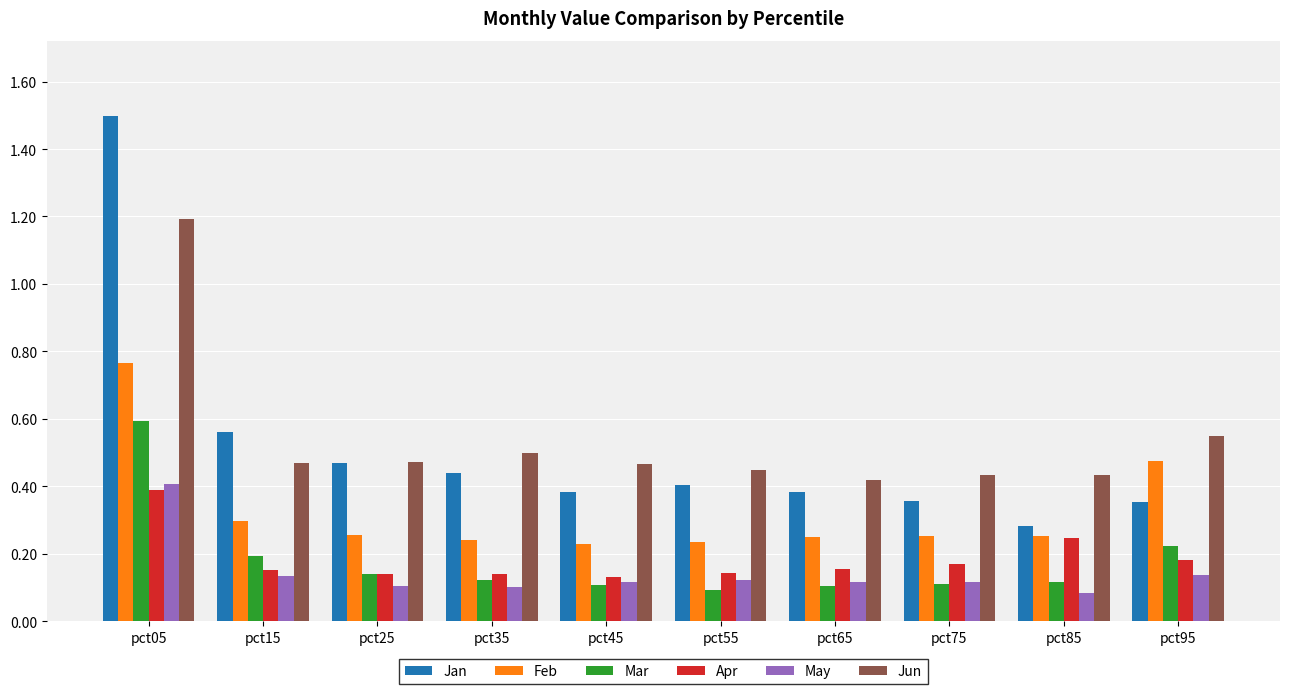

Which series has the largest range (max minus min)?

Jan